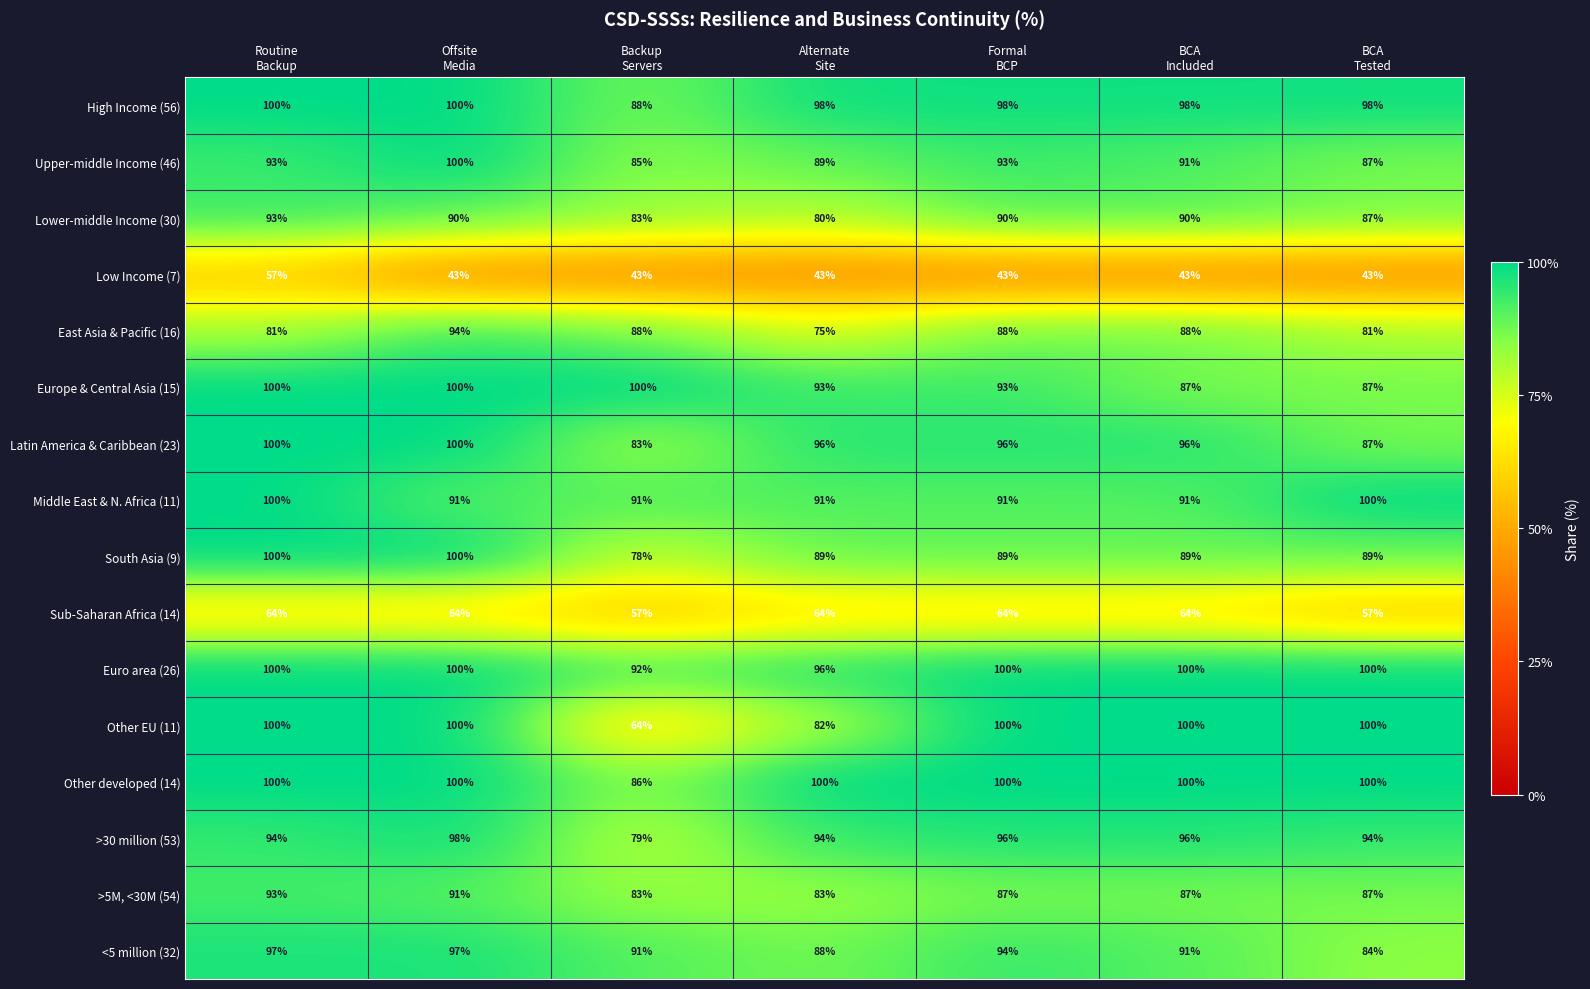

How many categories are shown in the chart?

7